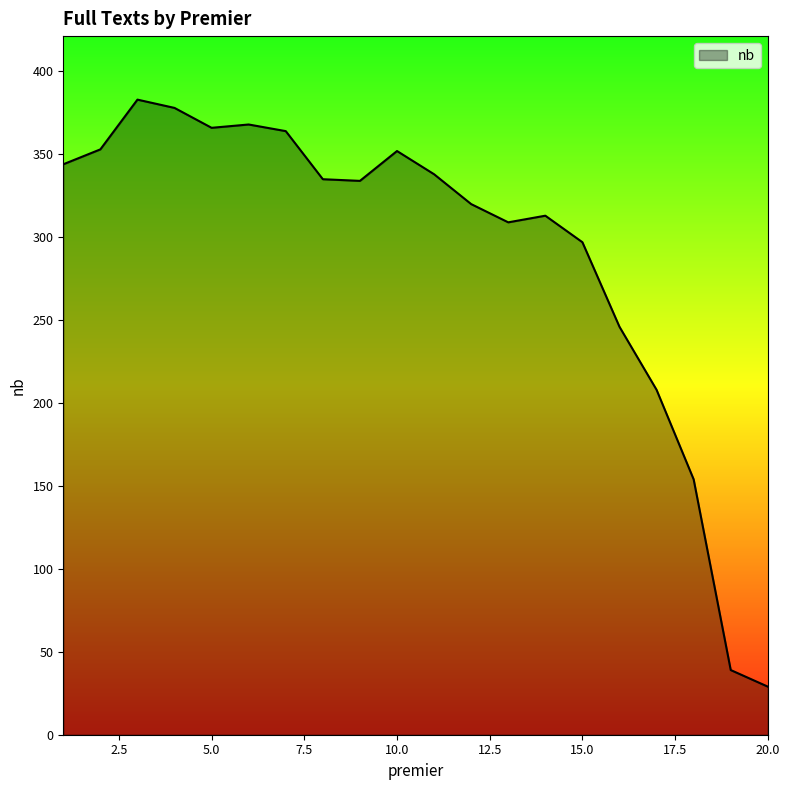

What is the greatest value displayed?

383